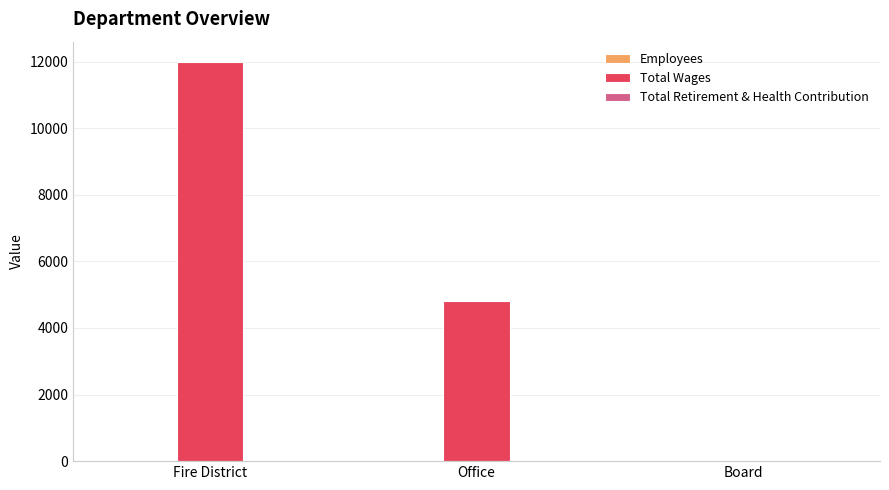

Where is Total Wages nearest to the value 6000?

Office